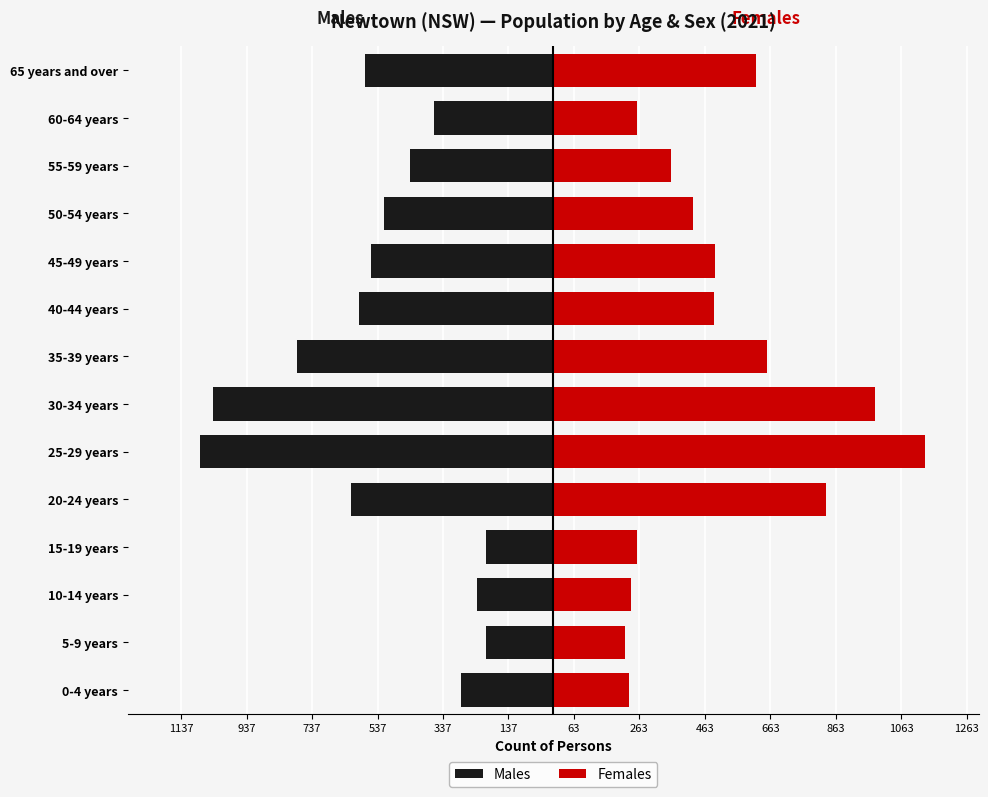

At how many categories does at least one series exceed -75?

14